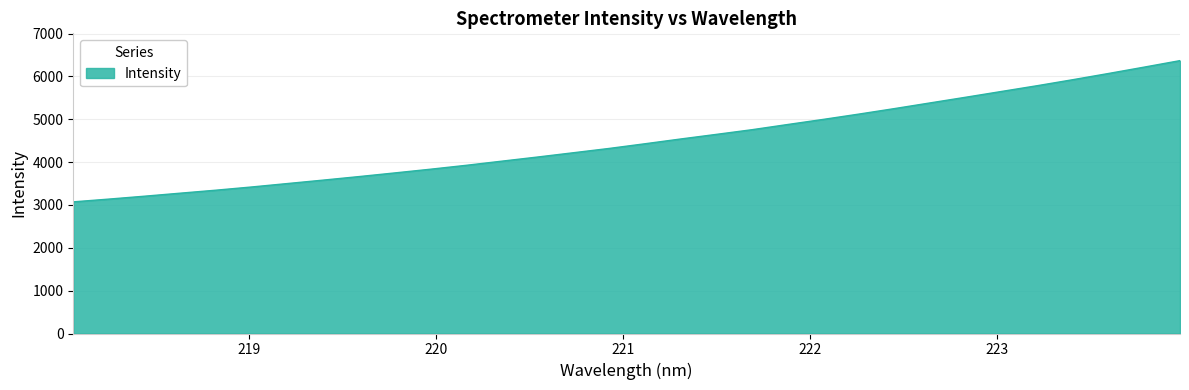

What is the greatest value displayed?

6369.3